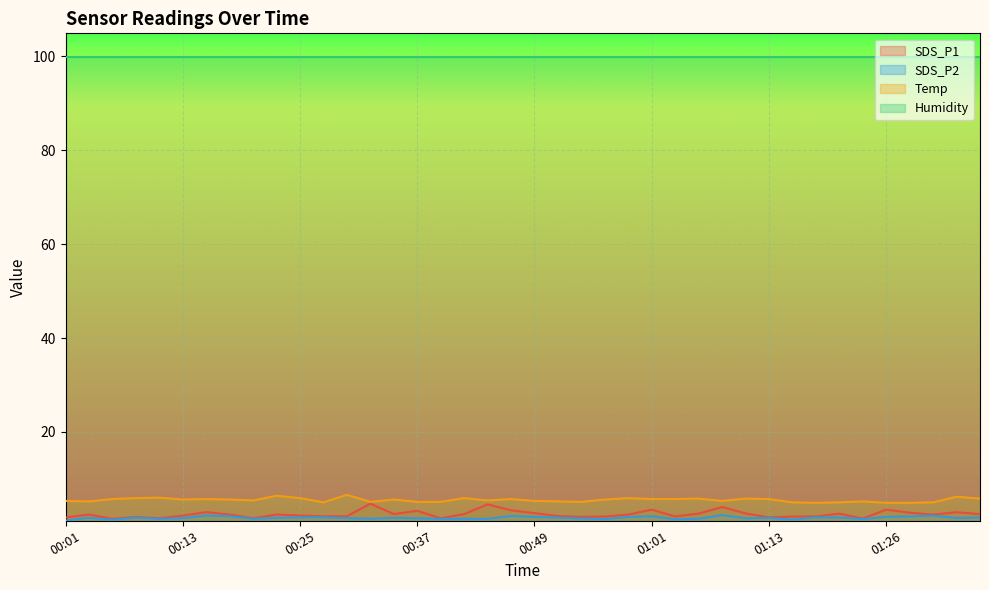

At how many categories does at least one series exceed 4?

40